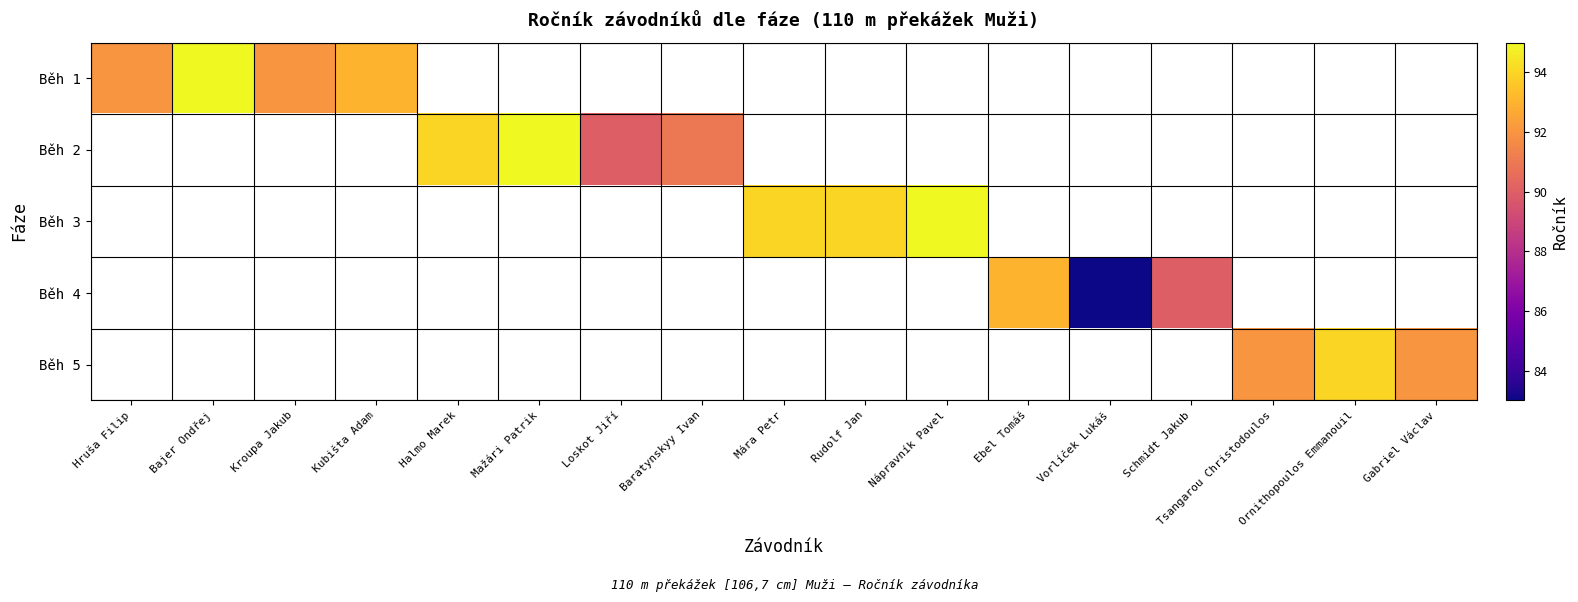

Is the value of Běh 5 at Kroupa Jakub greater than the value of Běh 4 at Halmo Marek?

No